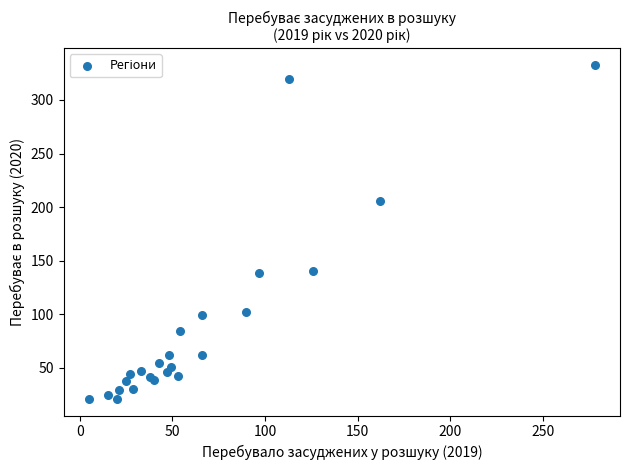

What Y value in the scatter plot is closest to 177?

206